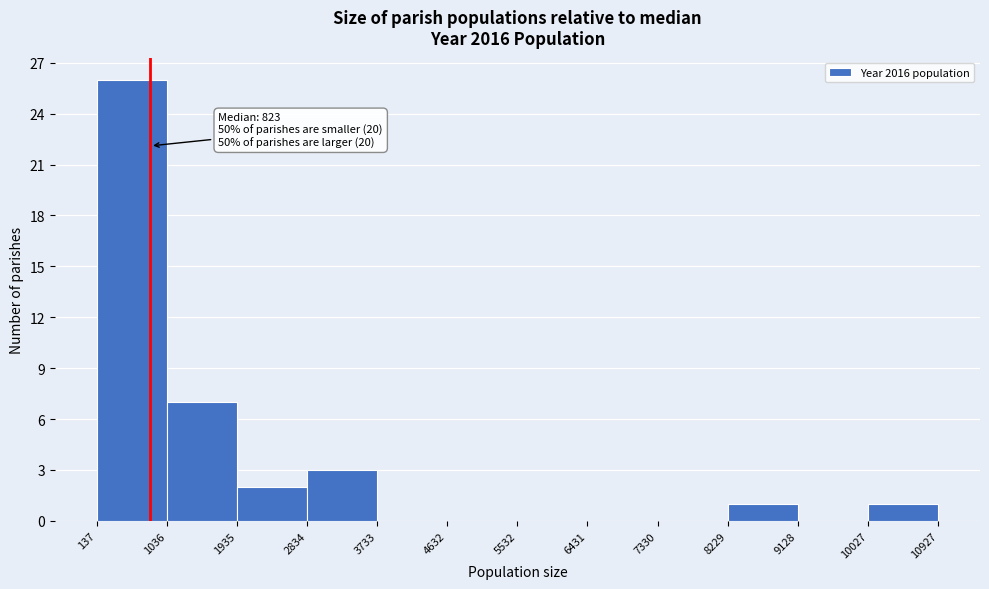

Which range on the x-axis has the tallest bar?

137 to 1036